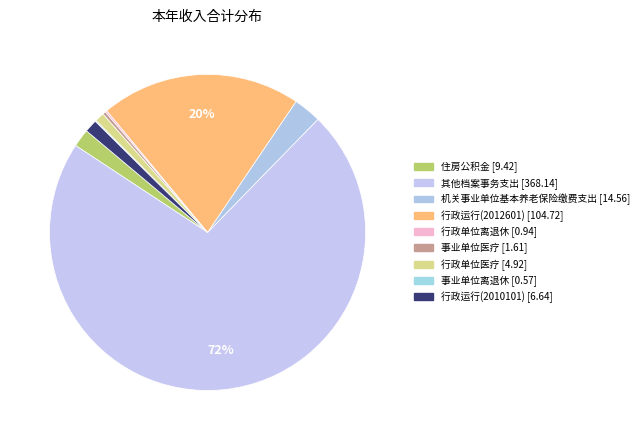

To the nearest percent, what is the average slice percentage?

11%